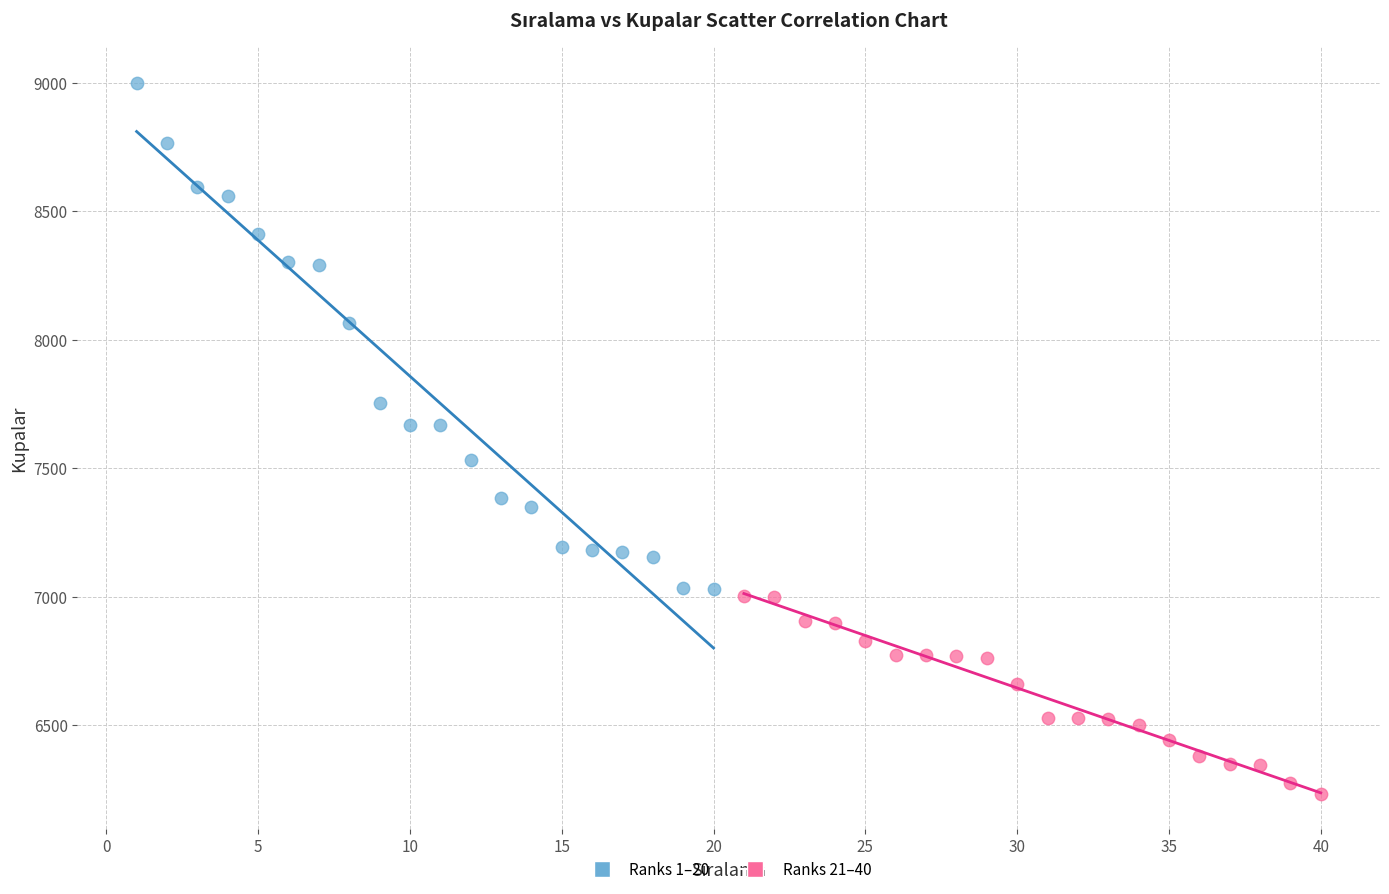

Which series has the widest spread of Y values?

Ranks 1–20